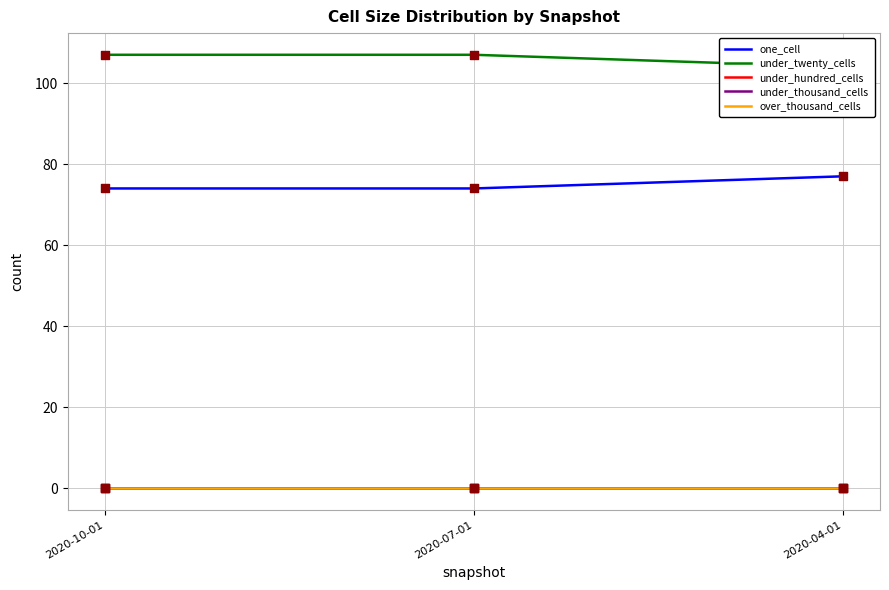

Which series has the largest total across all categories?

under_twenty_cells